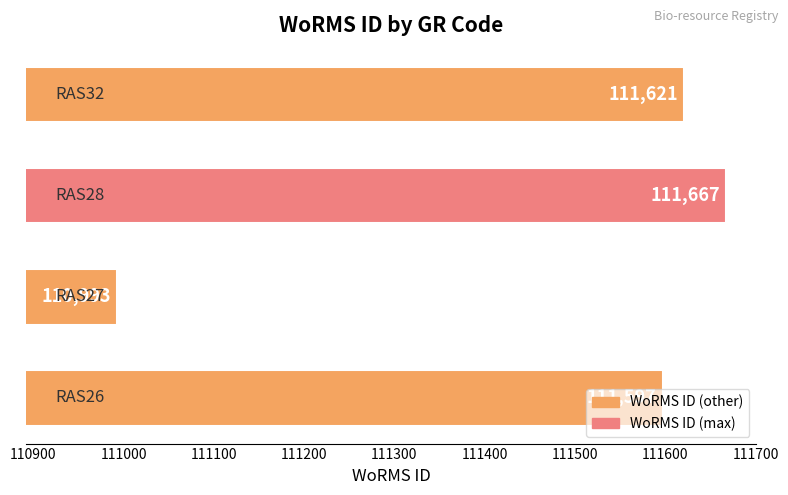

What is the difference between the maximum and minimum values?

674